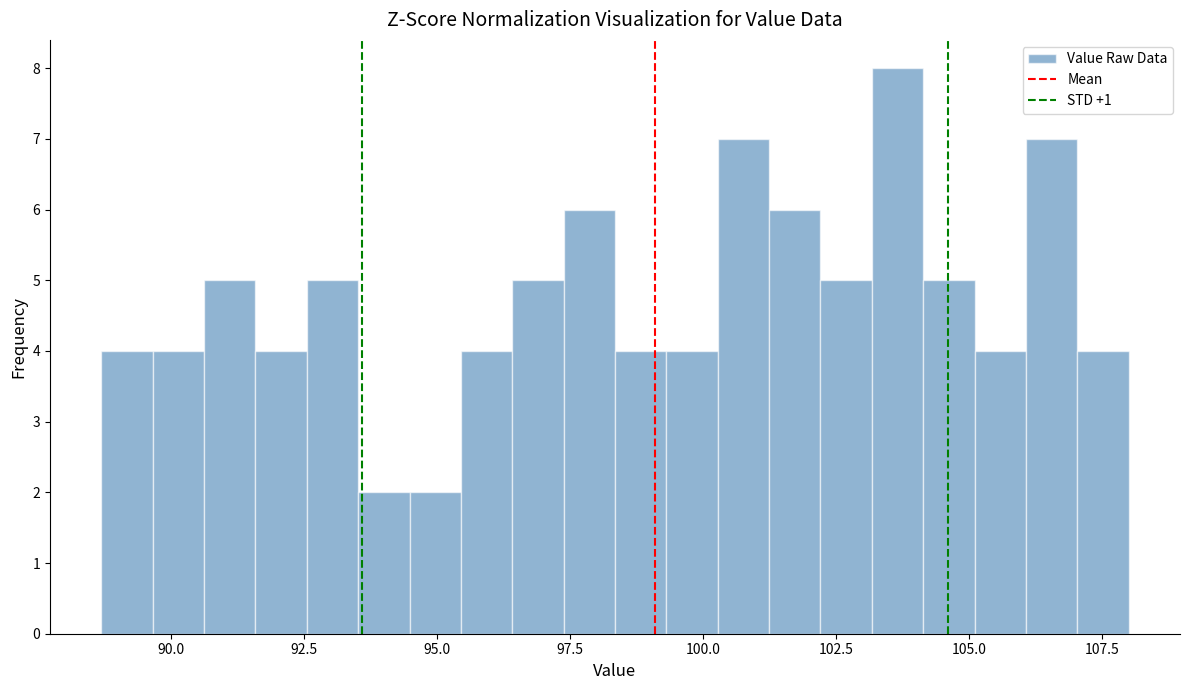

Read against the x-axis, roughly where is the centre of the tallest bar?

103.5